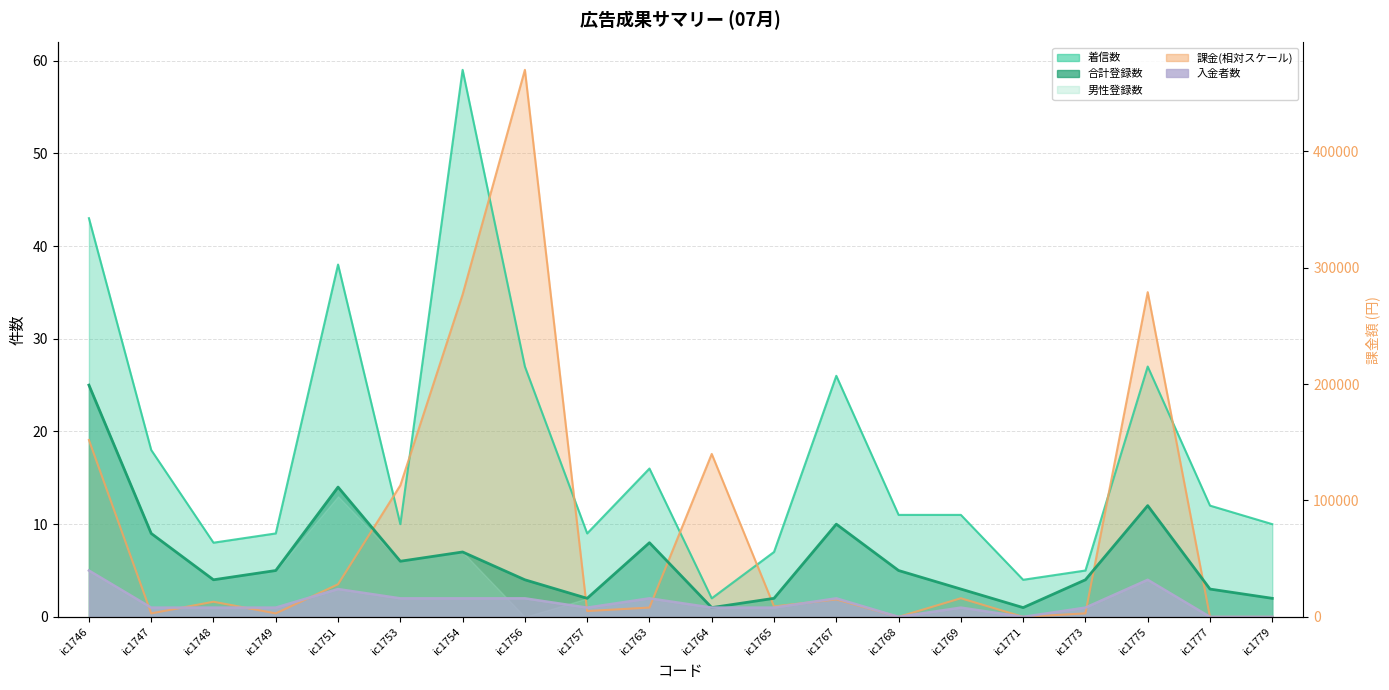

Rank the categories by 合計 value from lowest to highest.

ic1764, ic1771, ic1757, ic1765, ic1779, ic1769, ic1777, ic1748, ic1756, ic1773, ic1749, ic1768, ic1753, ic1754, ic1763, ic1747, ic1767, ic1775, ic1751, ic1746